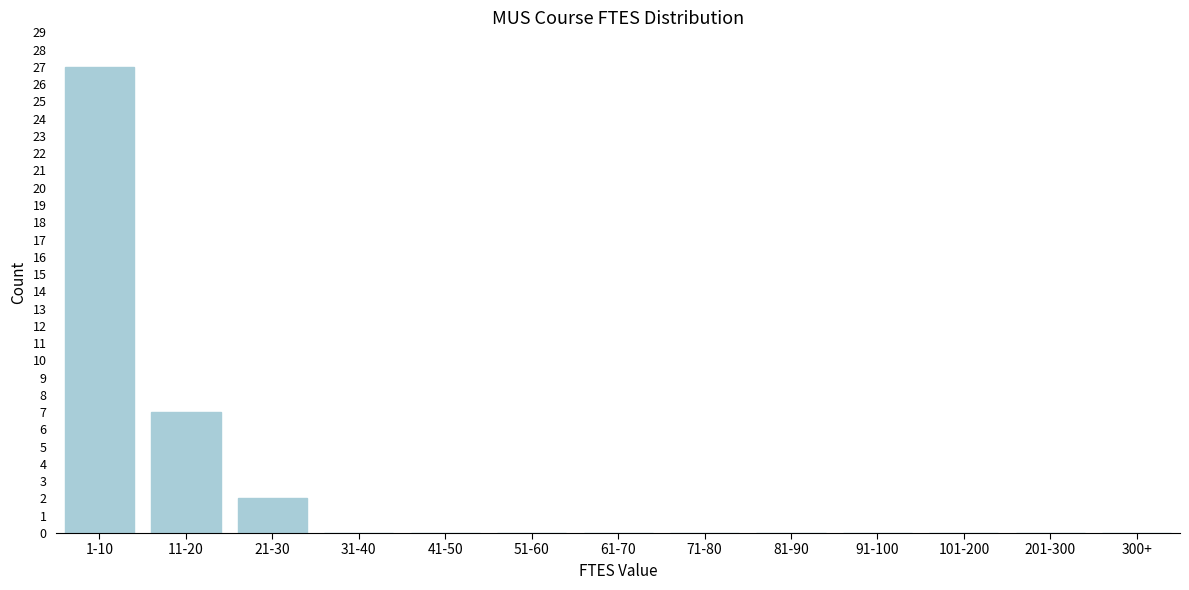

Reading right to left, transcribe all the data shown in this chart.

300+=0	201-300=0	101-200=0	91-100=0	81-90=0	71-80=0	61-70=0	51-60=0	41-50=0	31-40=0	21-30=2	11-20=7	1-10=27